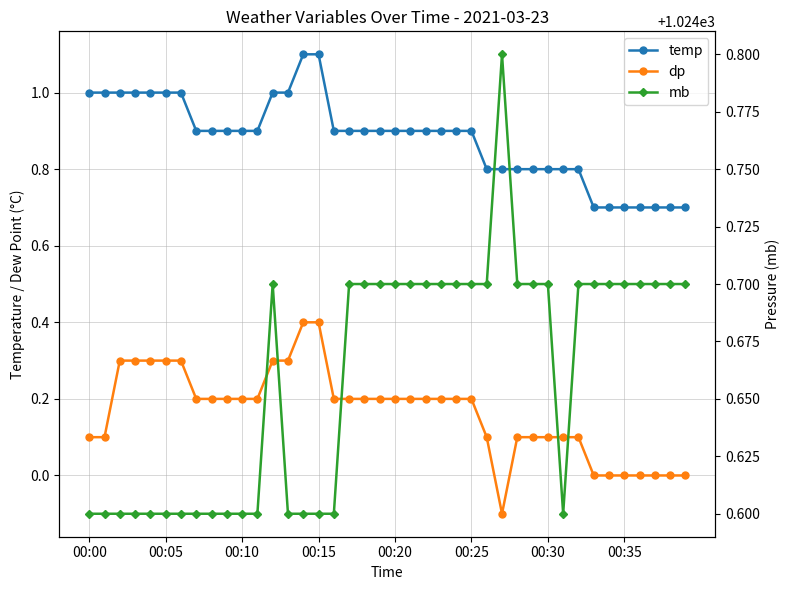

At which category does the chart reach its minimum across all series?

27